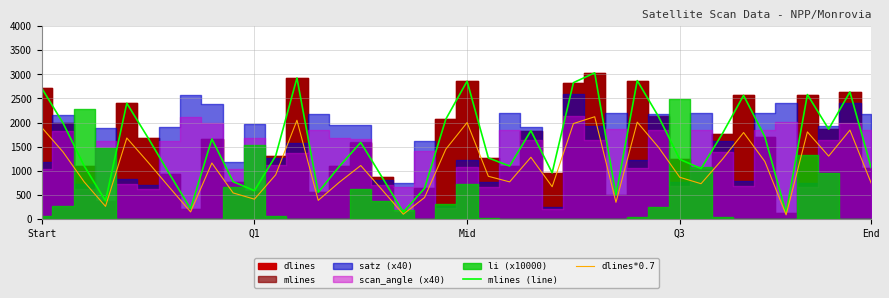

What is the minimum value for dlines*0.7?

88.2